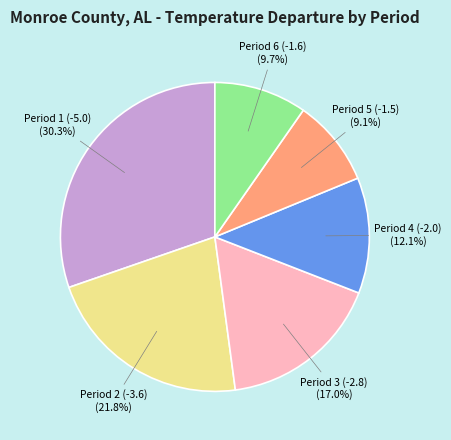

Is there a majority slice in this chart?

No